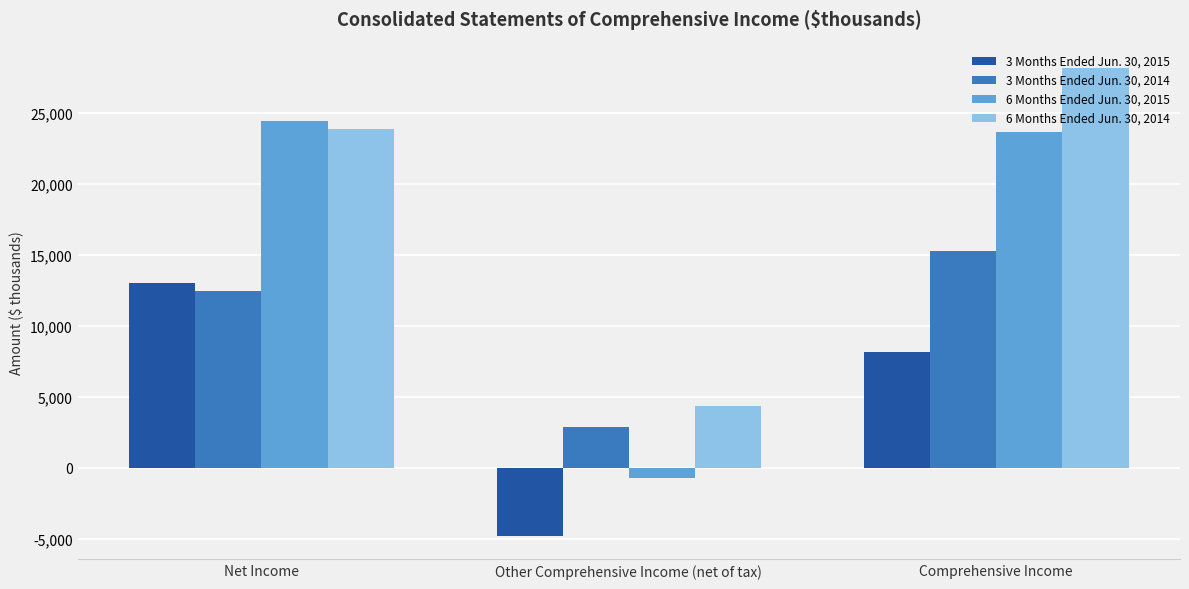

Reading right to left, extract all data points from this chart.

3 Months Ended Jun. 30, 2015: Comprehensive Income=8171	Other Comprehensive Income (net of tax)=-4819	Net Income=12990
3 Months Ended Jun. 30, 2014: Comprehensive Income=15255	Other Comprehensive Income (net of tax)=2830	Net Income=12425
6 Months Ended Jun. 30, 2015: Comprehensive Income=23658	Other Comprehensive Income (net of tax)=-721	Net Income=24379
6 Months Ended Jun. 30, 2014: Comprehensive Income=28155	Other Comprehensive Income (net of tax)=4316	Net Income=23839